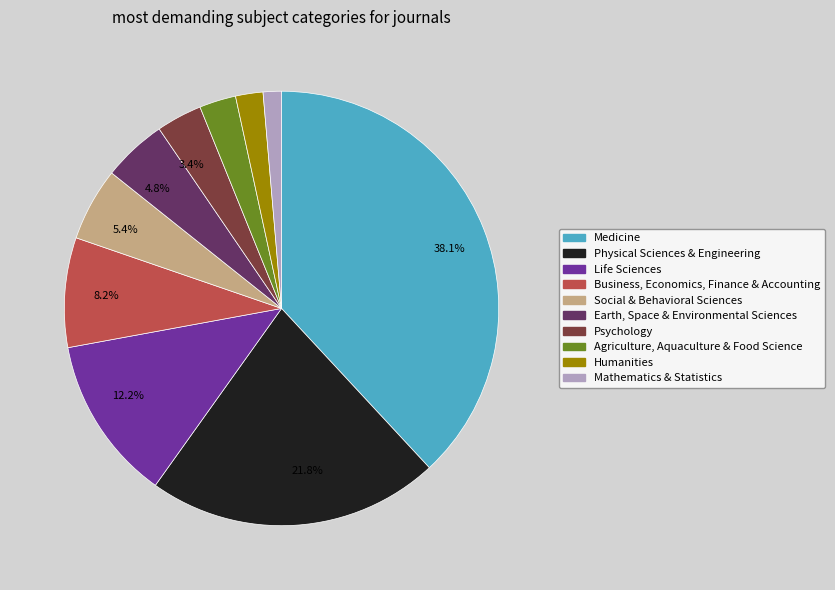

Is there any slice that represents more than half of the pie?

No